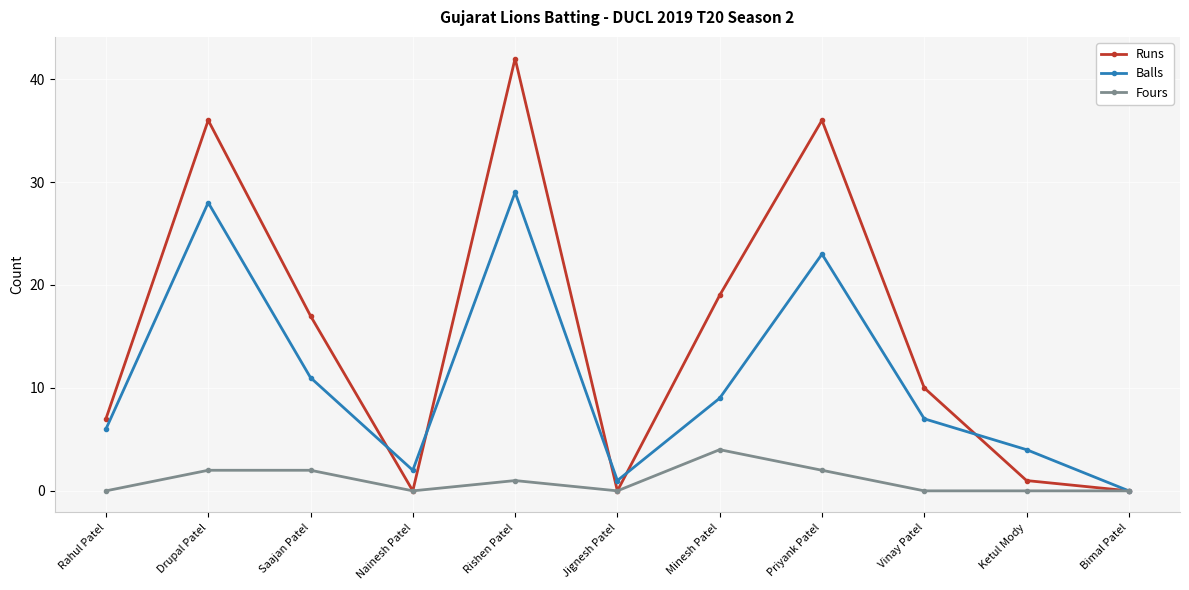

At which label is Runs closest to 21?

Minesh Patel